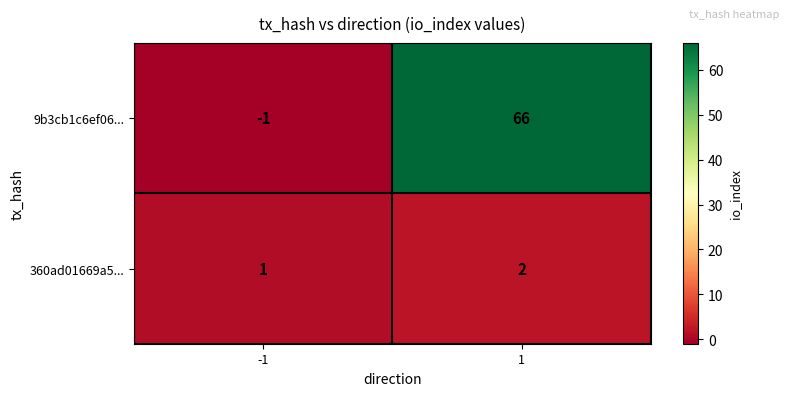

At -1, list the series in order from smallest to largest.

9b3cb1c6ef06..., 360ad01669a5...